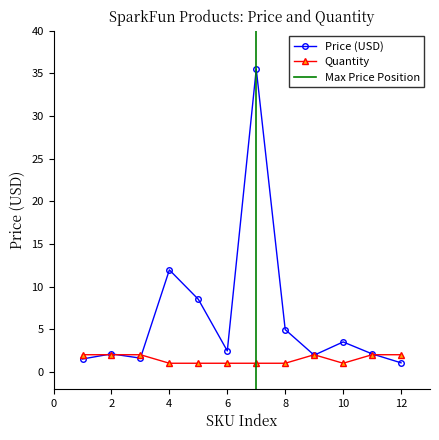

In Quantity, how many points are lower than both neighbors (excluding endpoints)?

1